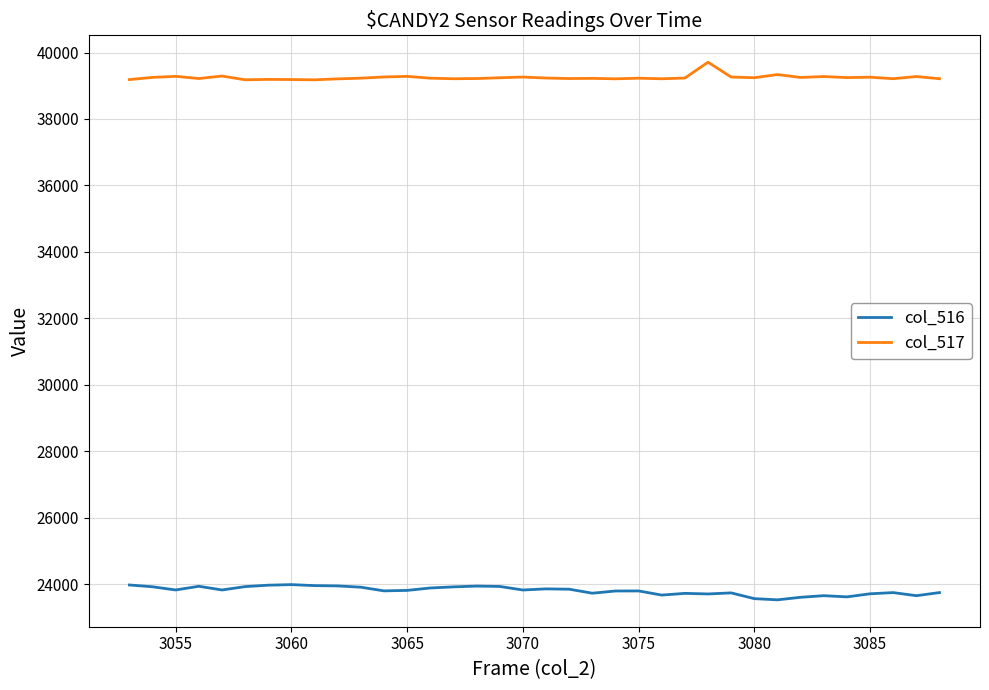

Rank the series by their maximum value, from lowest to highest.

col_516, col_517